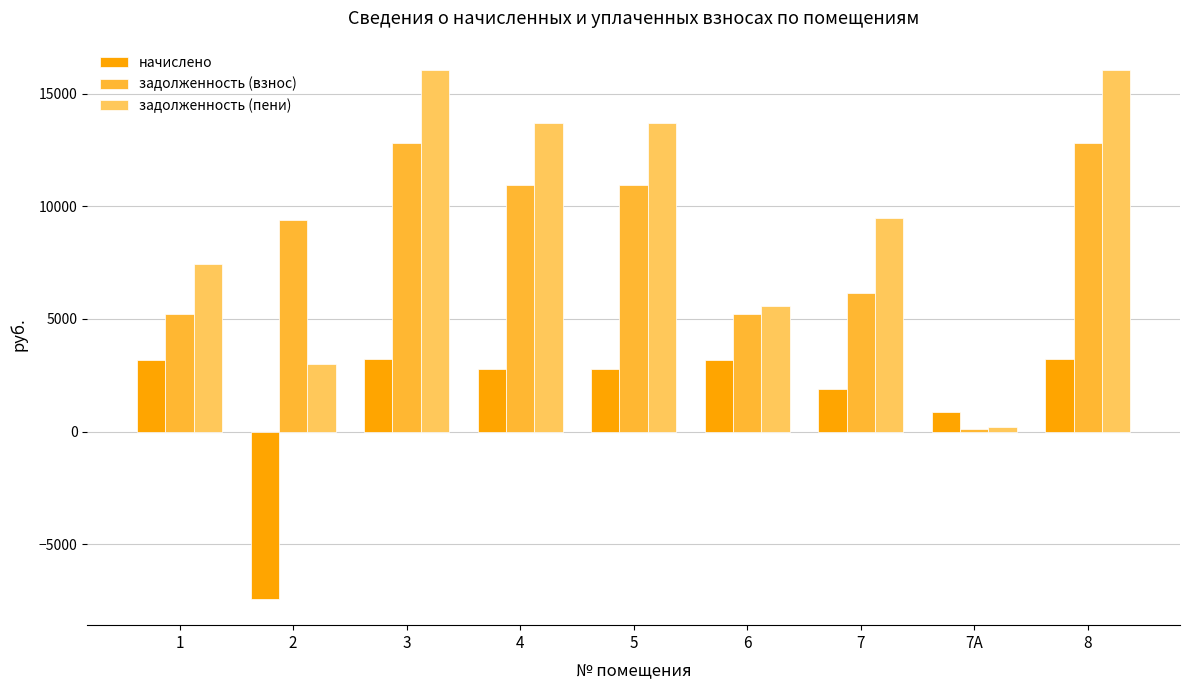

What is the label of the 4th bar from the right?

6